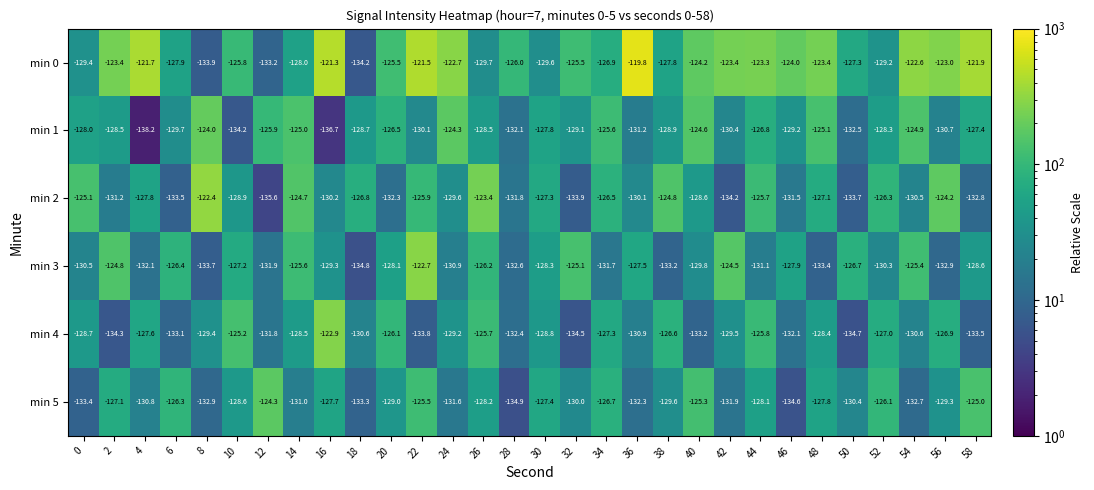

Rank the series by their maximum value, from lowest to highest.

min 5, min 1, min 4, min 3, min 2, min 0